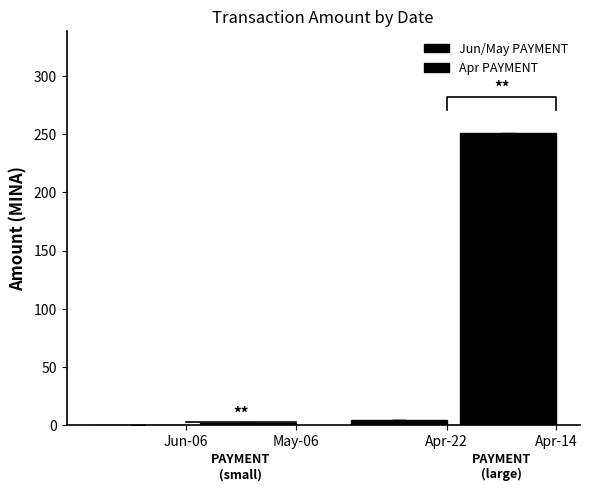

Which has a higher value, May-06 or Jun-06?

May-06